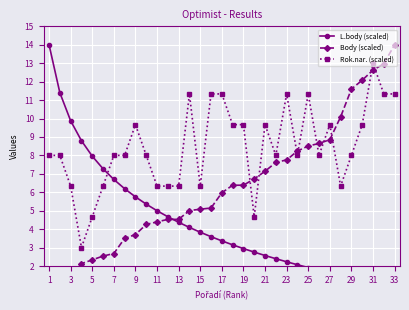

At which label does L.body (scaled) reach its peak?

1